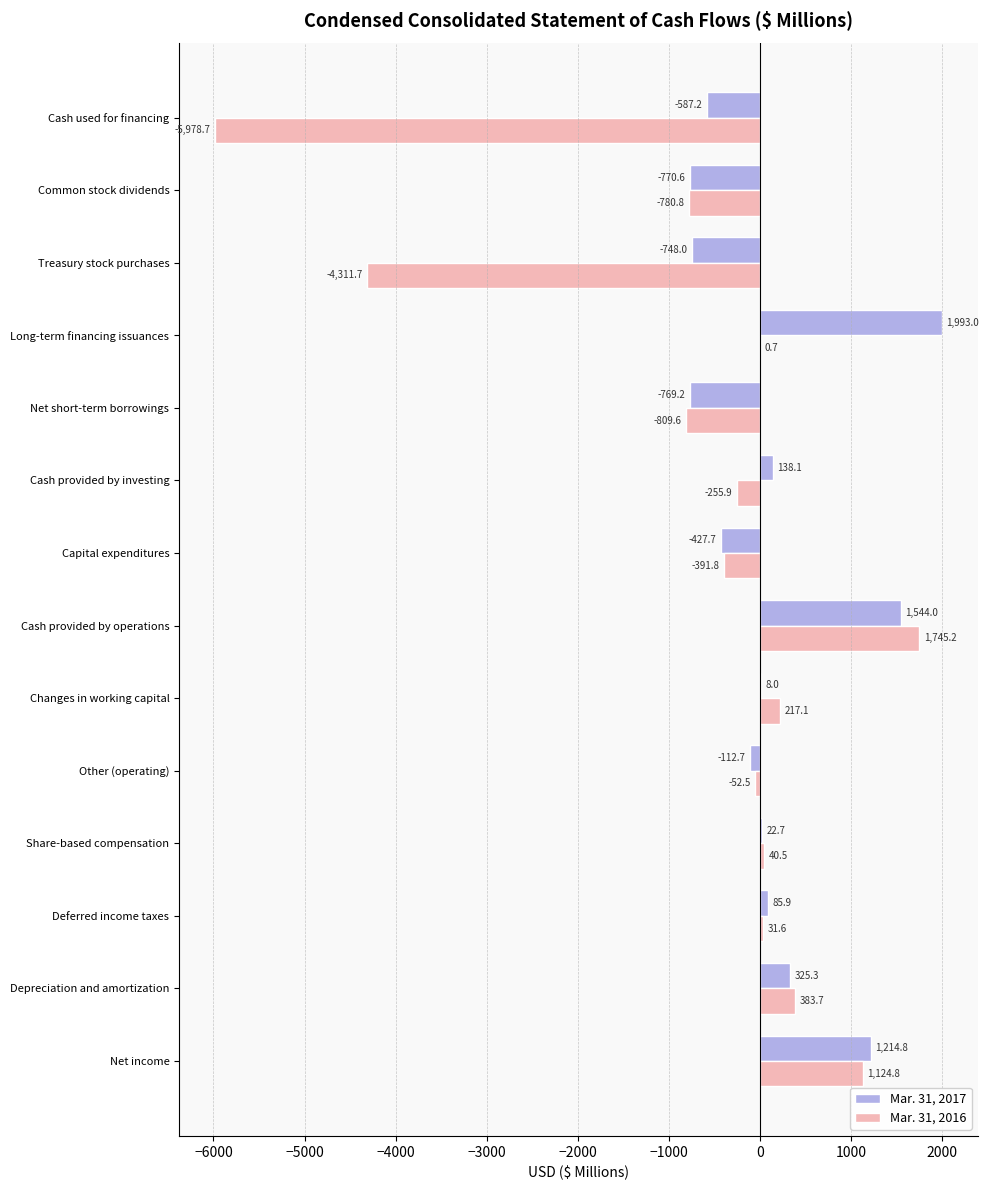

Which category has the highest value in the Mar. 31, 2016 series?

Cash provided by operations